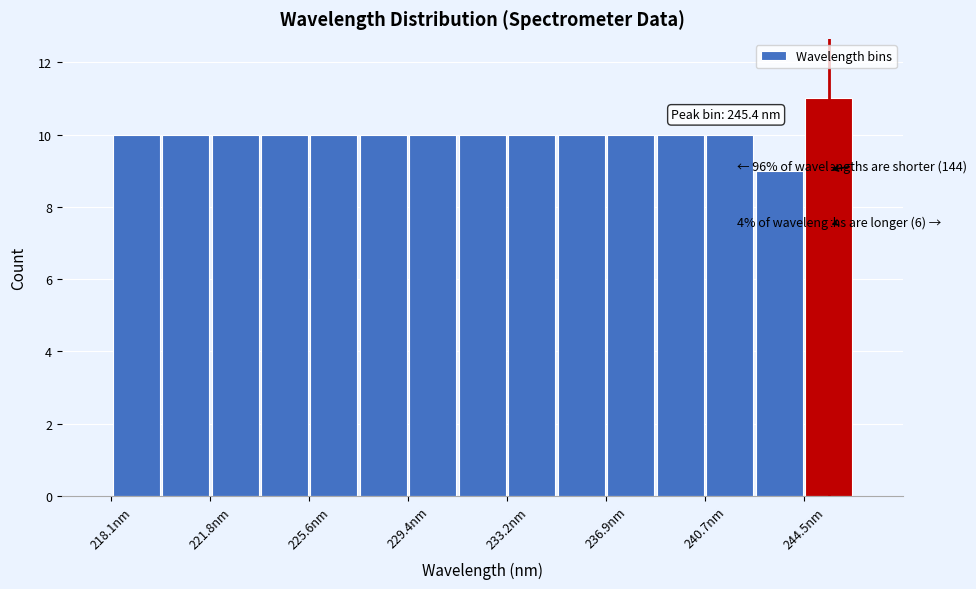

Read against the x-axis, roughly where is the centre of the tallest bar?

245.5